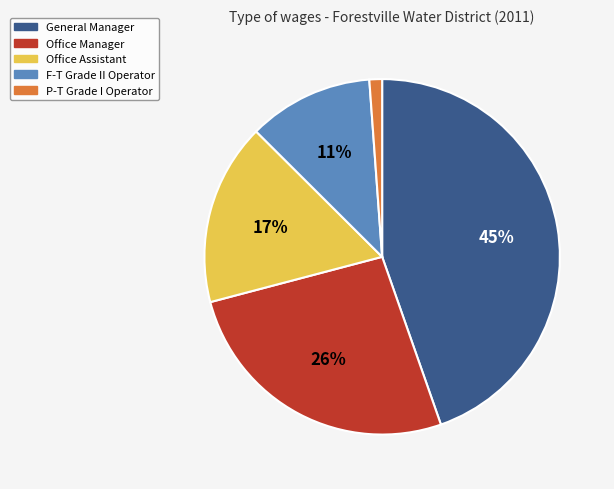

To the nearest percent, what portion does P-T Grade I Operator represent?

1%